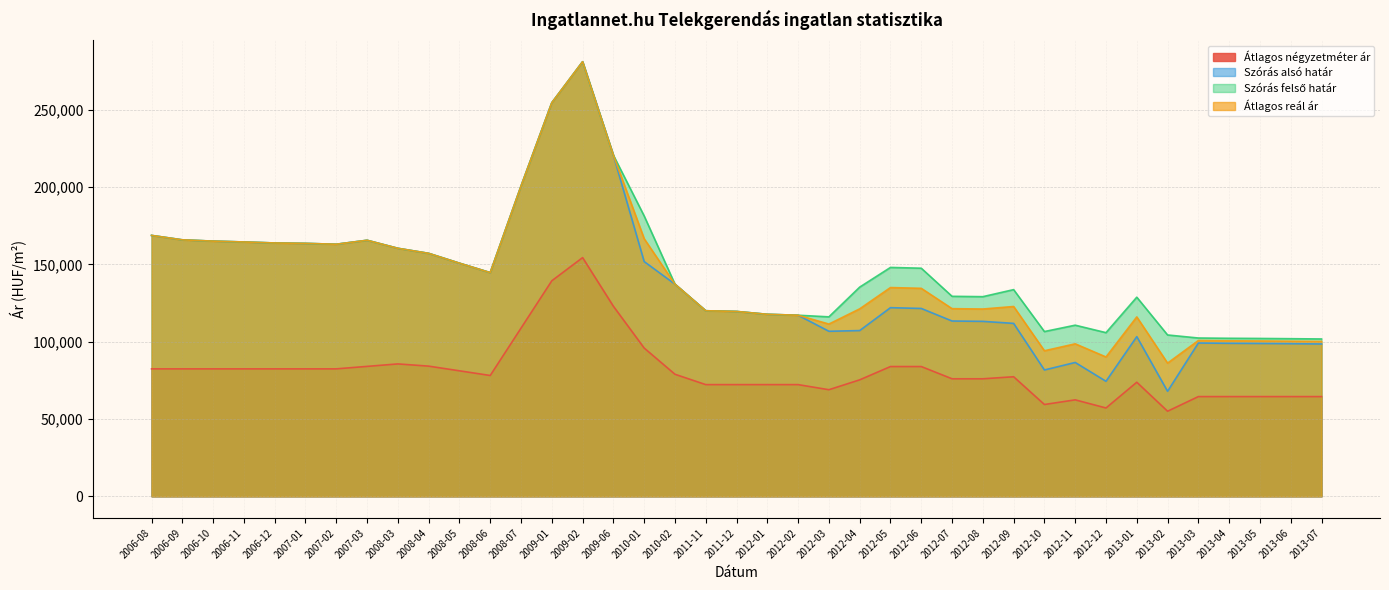

Which has a higher value, 2012-06 or 2013-01?

2012-06